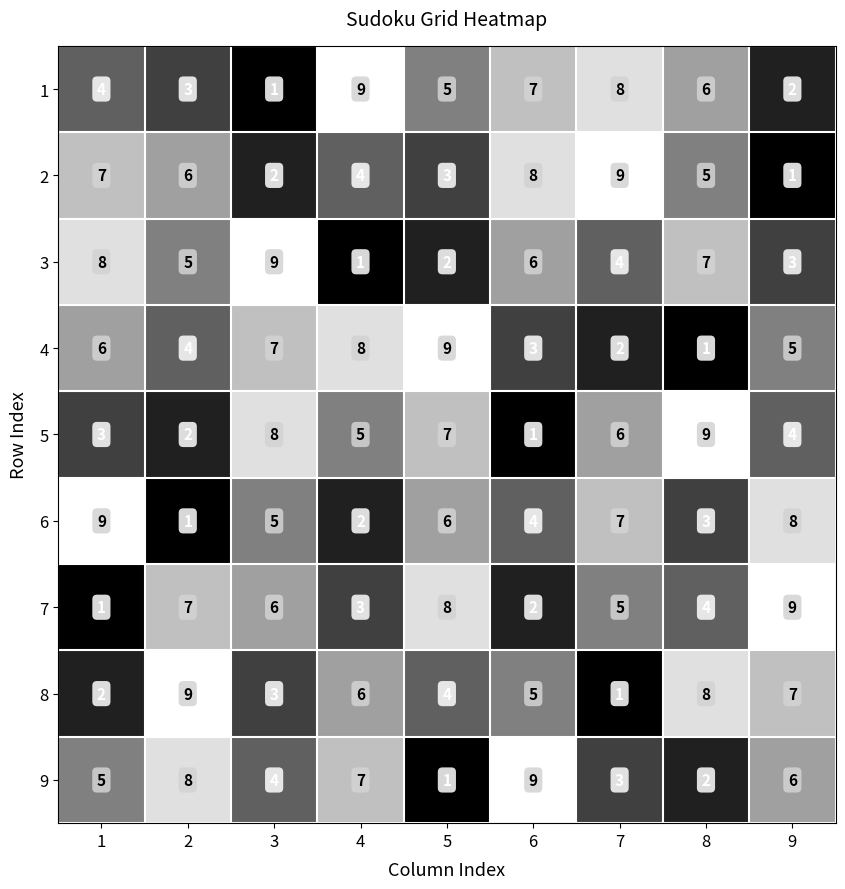

Count the 5 values in the range 3 to 7.

5